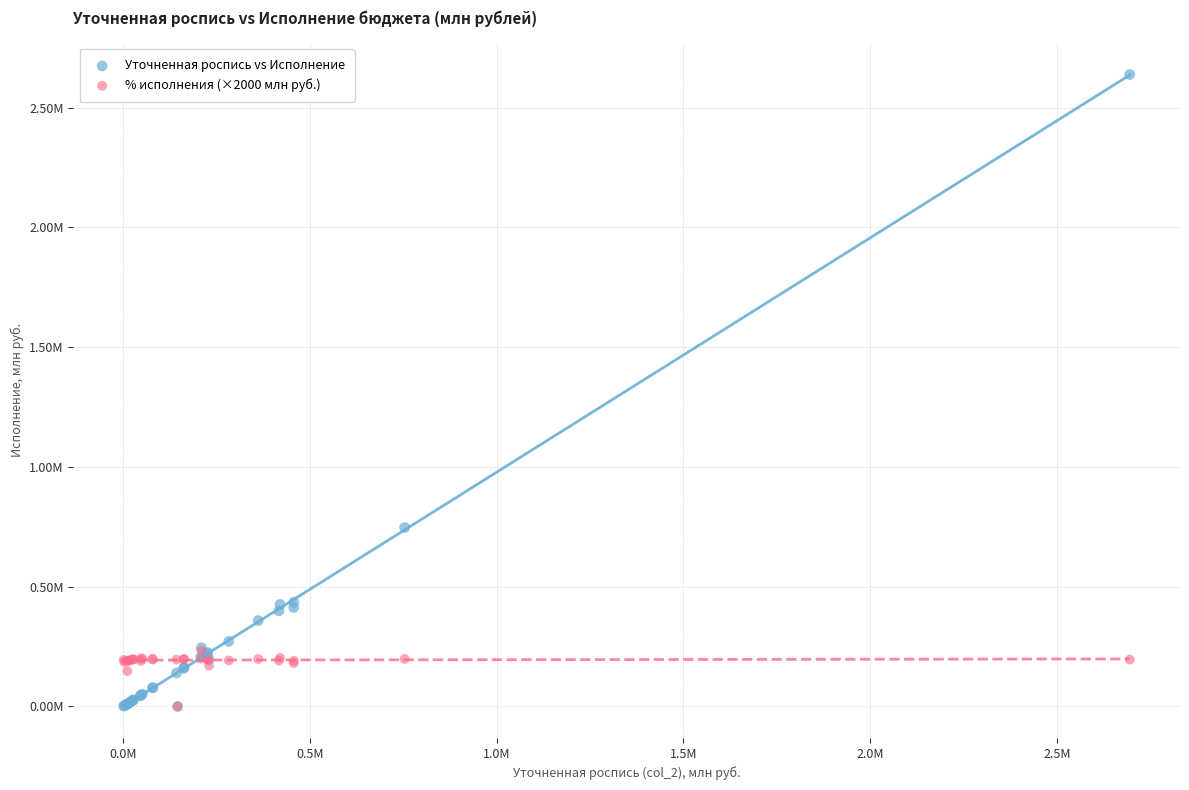

What are all the series names shown in the legend?

Уточненная роспись vs Исполнение, % исполнения (×2000 млн руб.)